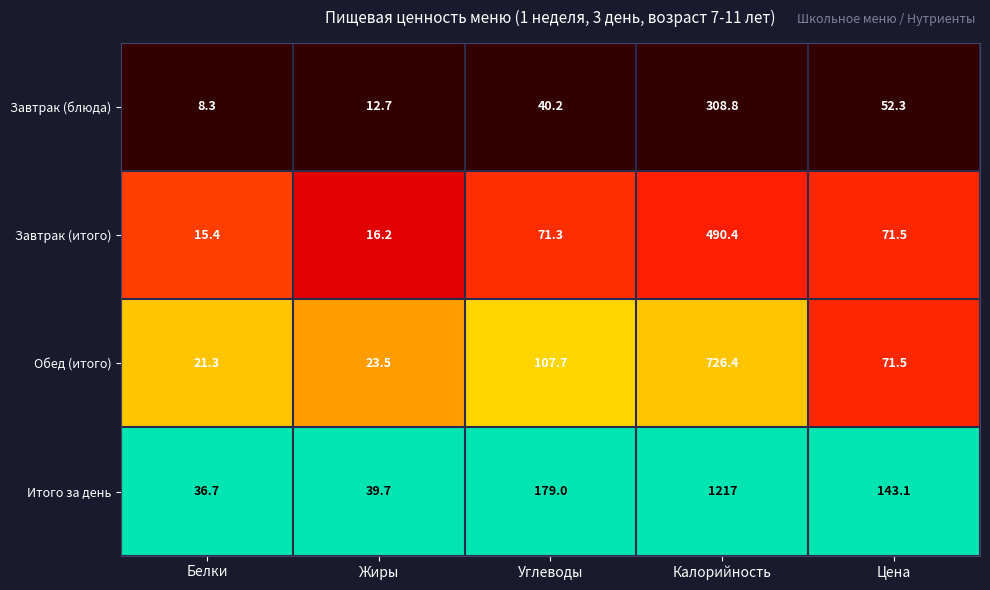

The Завтрак (блюда) series shows 91.8 at Цена. True or false?

False